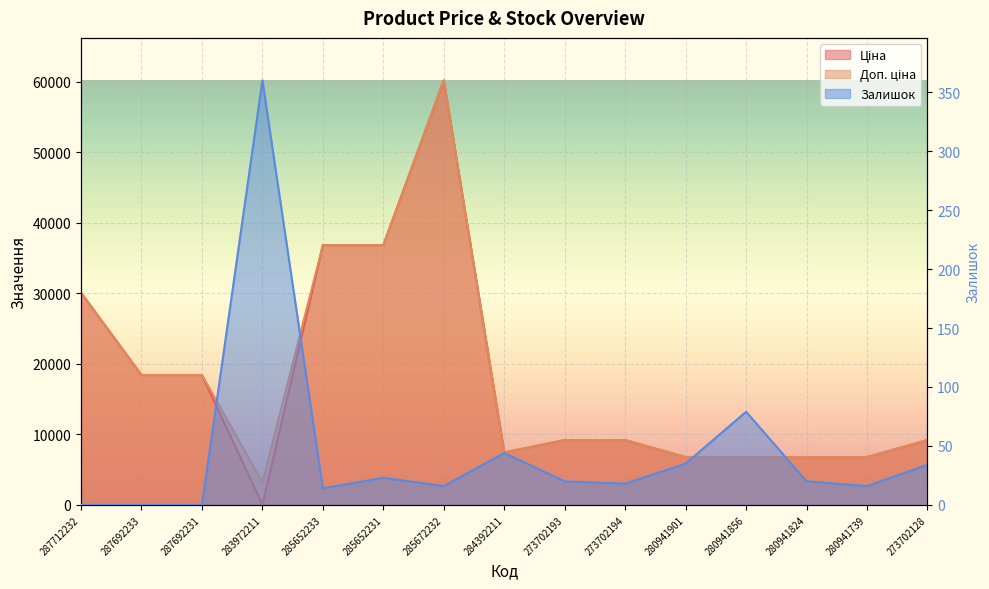

True or false: Доп. ціна and Ціна intersect in this chart.

False